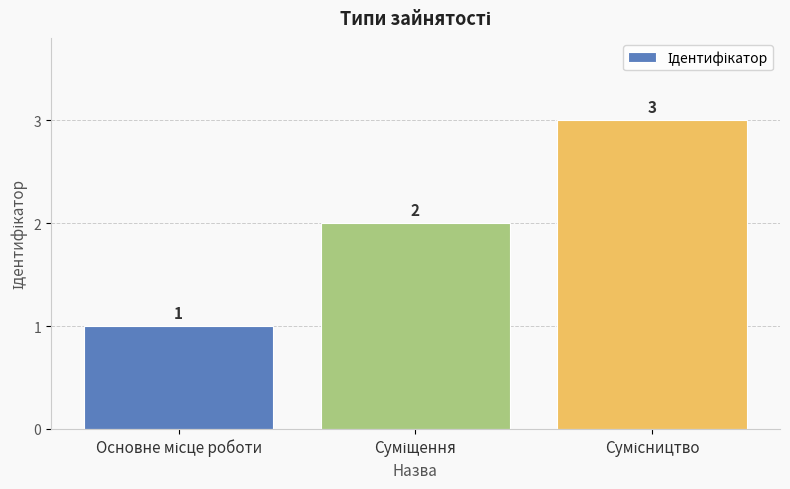

What is the greatest value displayed?

3